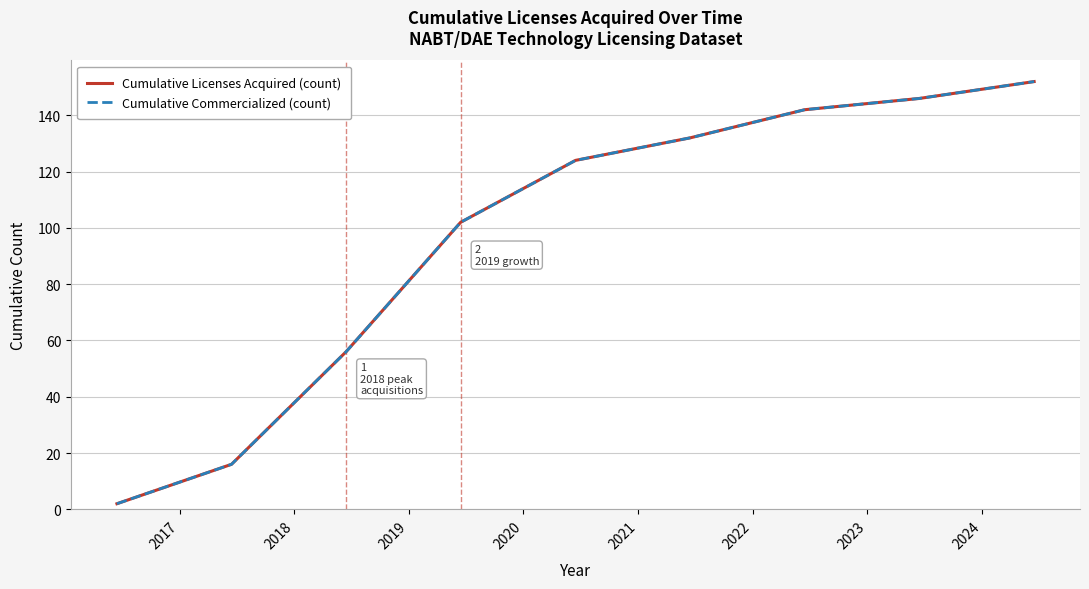

What is the highest value of the Cumulative Licenses Acquired (count) series?

152